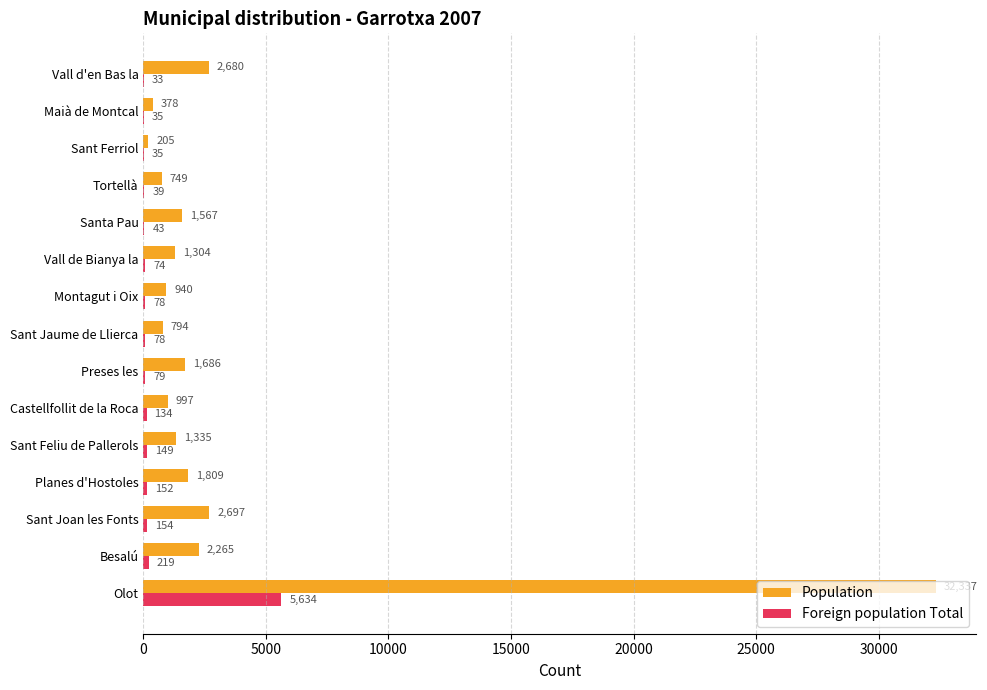

True or false: Population has a value of 997 at Castellfollit de la Roca.

True